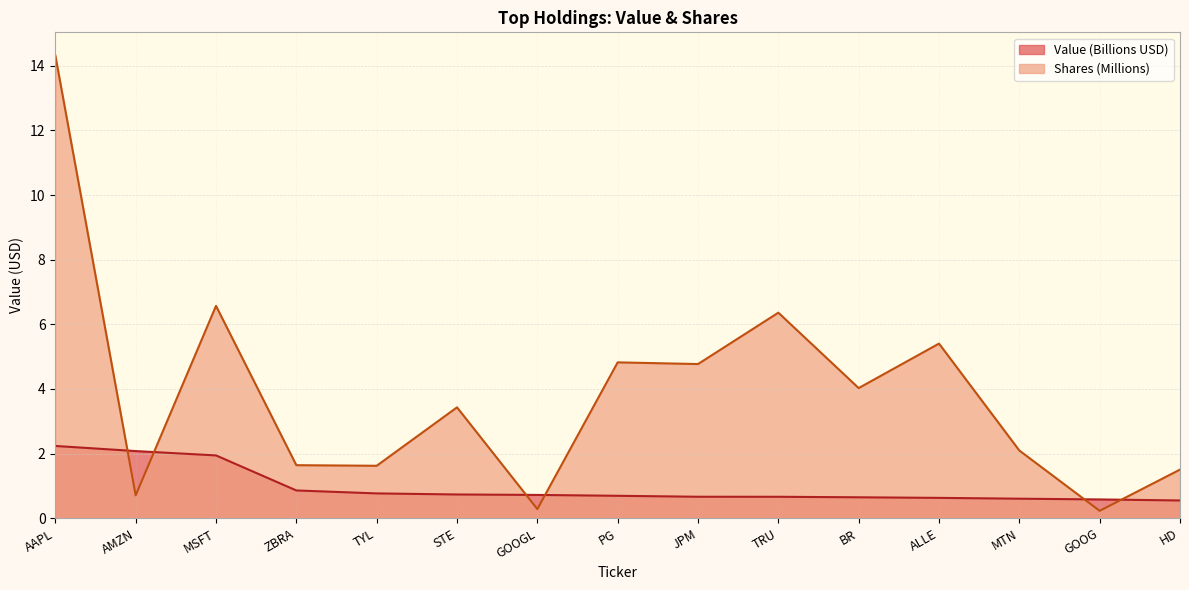

What is the minimum value for Shares?

0.2